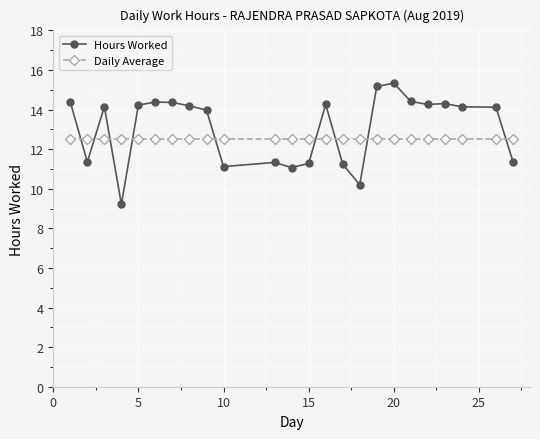

At how many categories does at least one series exceed 9?

24